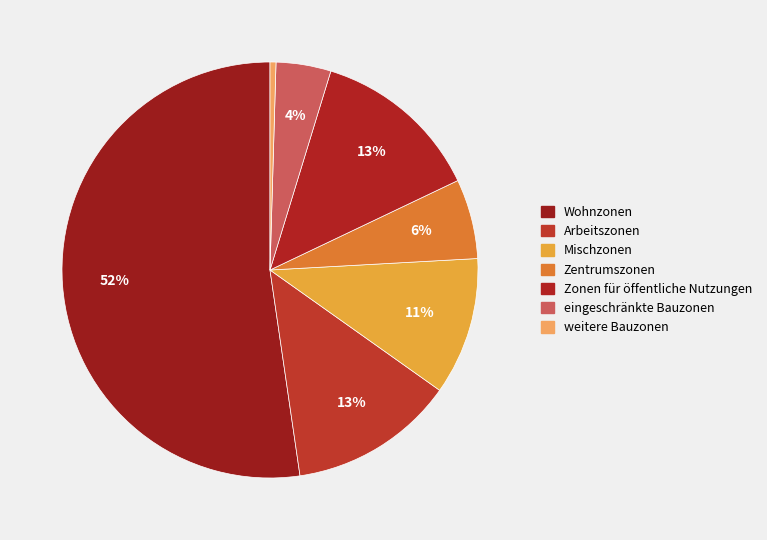

How many slices are in this pie chart?

7